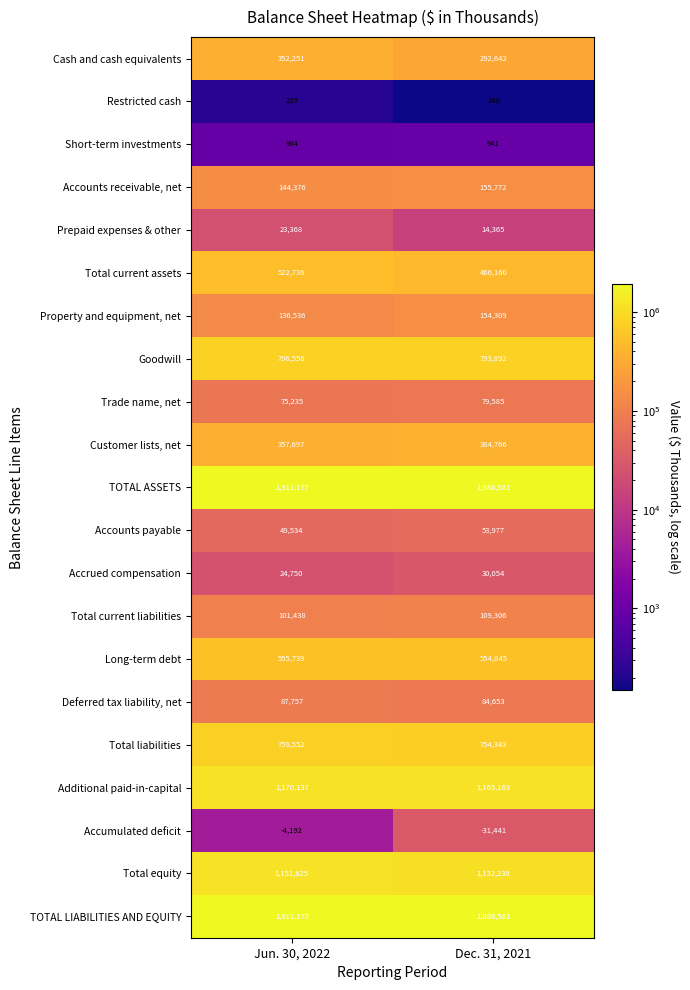

How many data points in Accounts receivable, net are less than 155772?

1